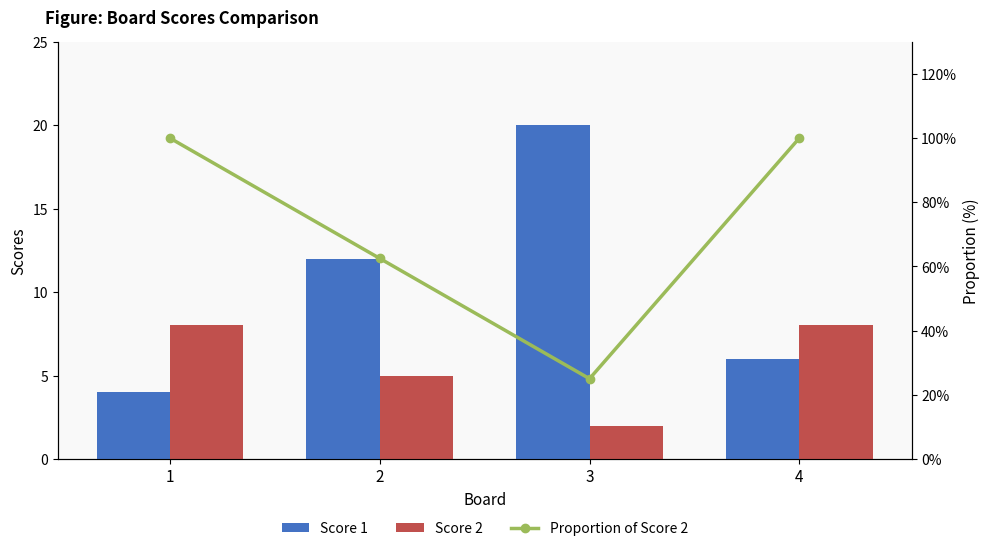

Reading right to left, what are all the values shown in this chart?

Score 1: 4=6.0	3=20.0	2=12.0	1=4.0
Score 2: 4=8.0	3=2.0	2=5.0	1=8.0
Proportion of Score 2: 4=100.0	3=25.0	2=62.5	1=100.0